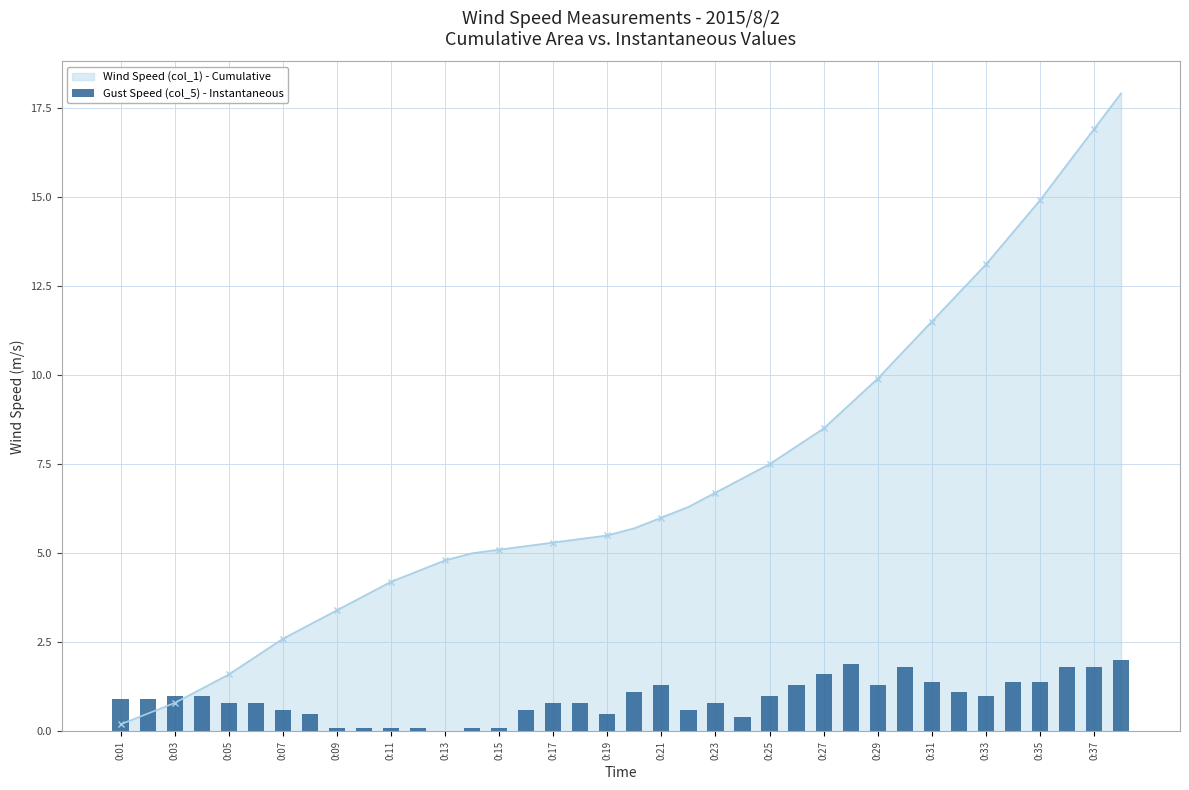

What is the difference between the maximum and second lowest values?

1.9